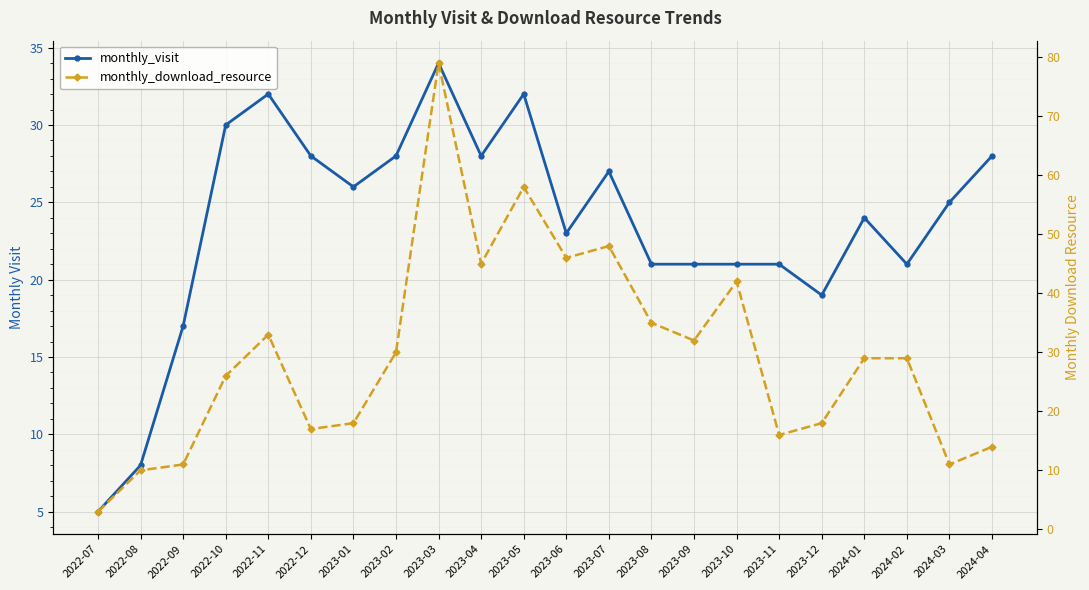

What is the label of the 17th point from the right?

2022-12